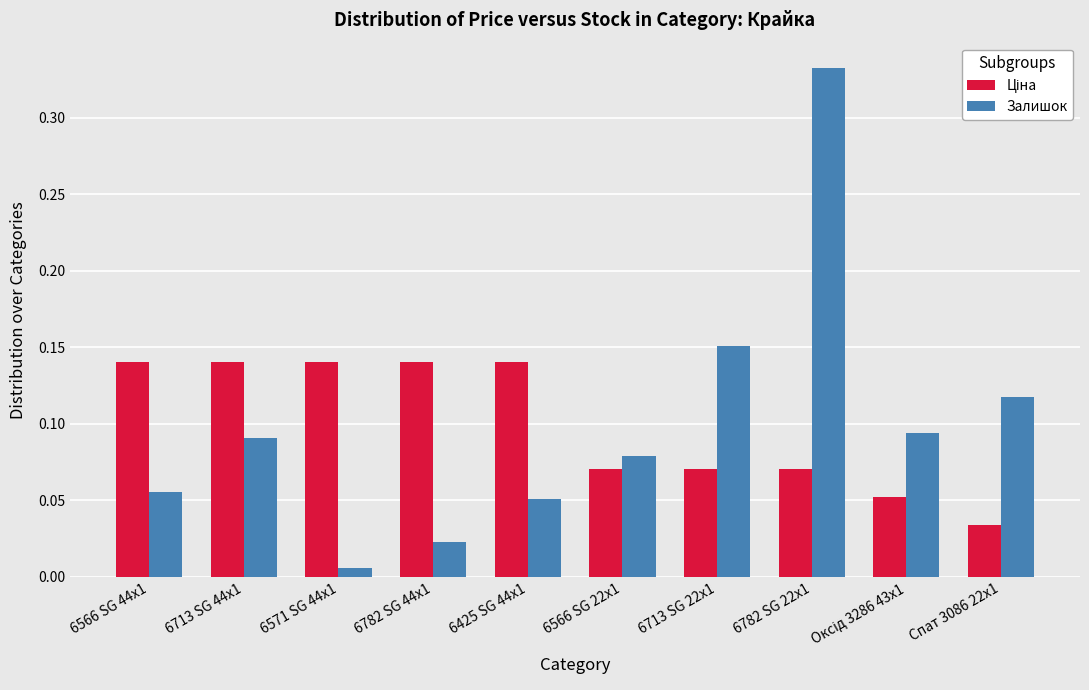

Between 6425 SG 44x1 and 6782 SG 22x1, which series saw the biggest shift?

Залишок